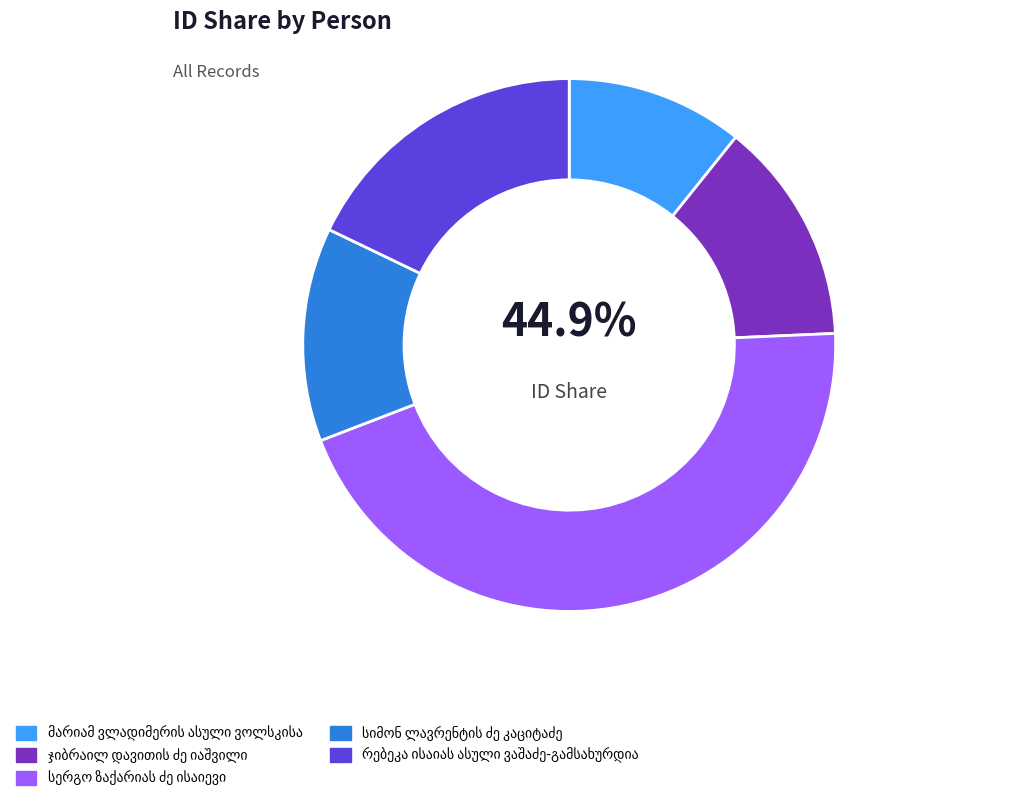

What is the total percentage of რებეკა ისაიას ასული ვაშაძე-გამსახურდია and სერგო ზაქარიას ძე ისაიევი?

62.7%